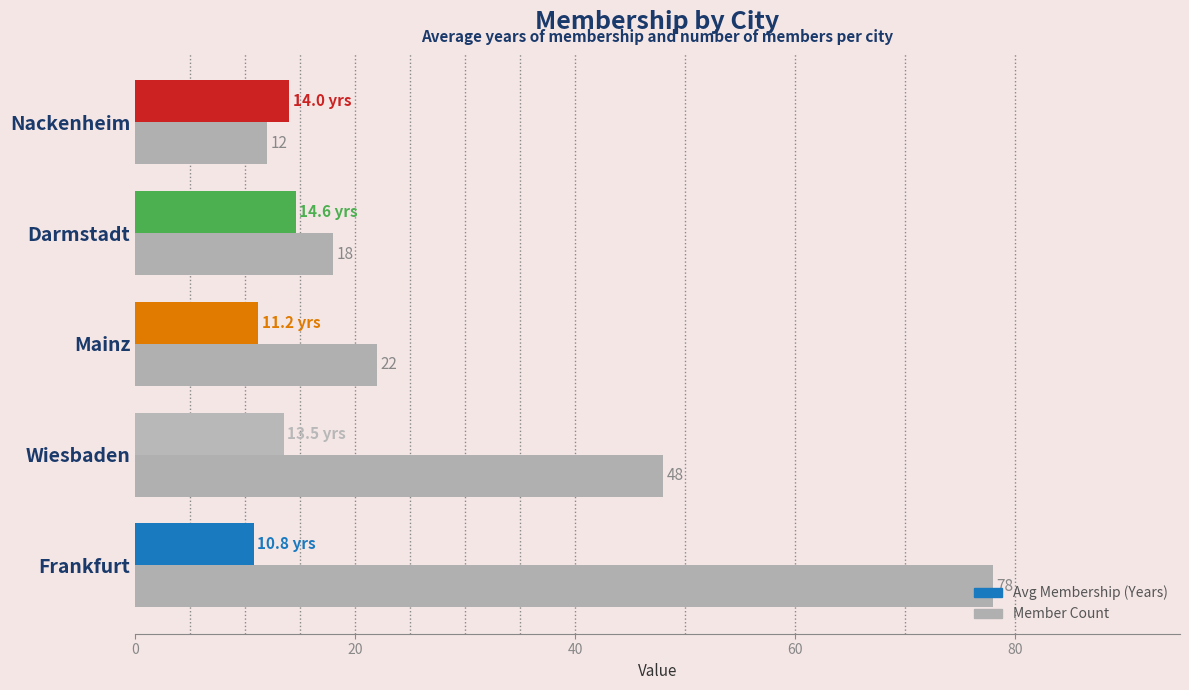

What is the sum of all Member Count values?

178.0